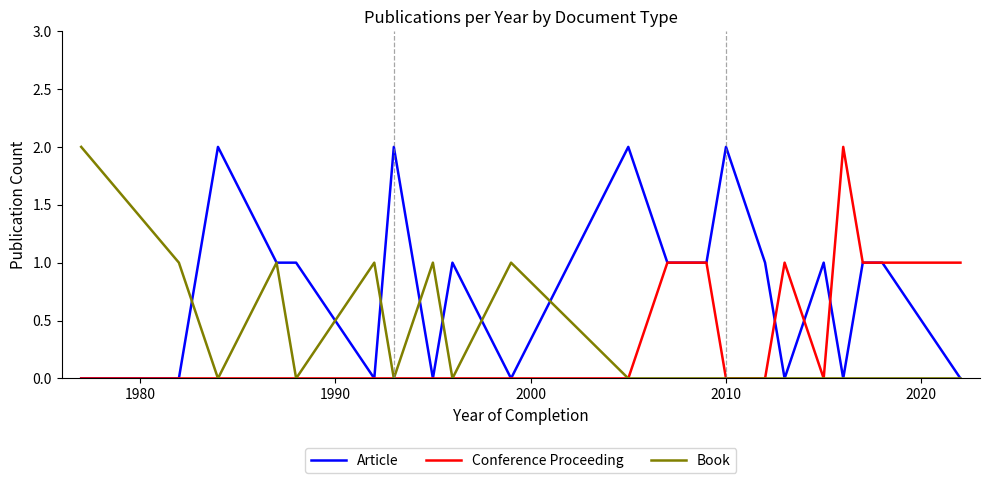

In Book, how many points are higher than both neighbors (excluding endpoints)?

4